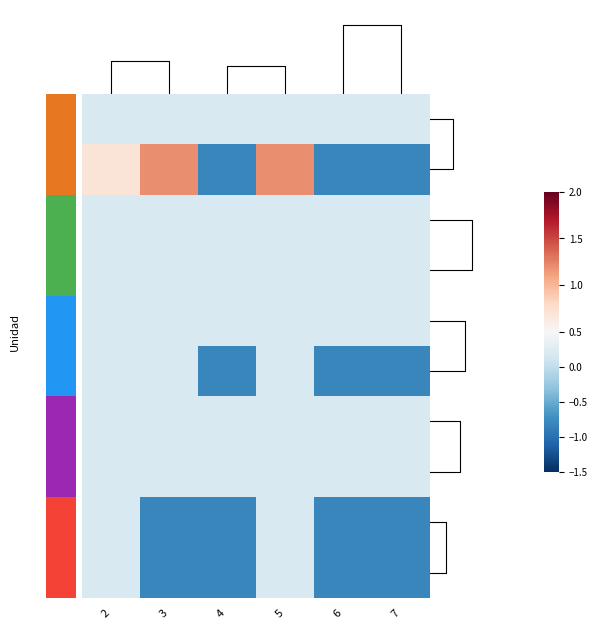

Which series has the largest total across all categories?

211